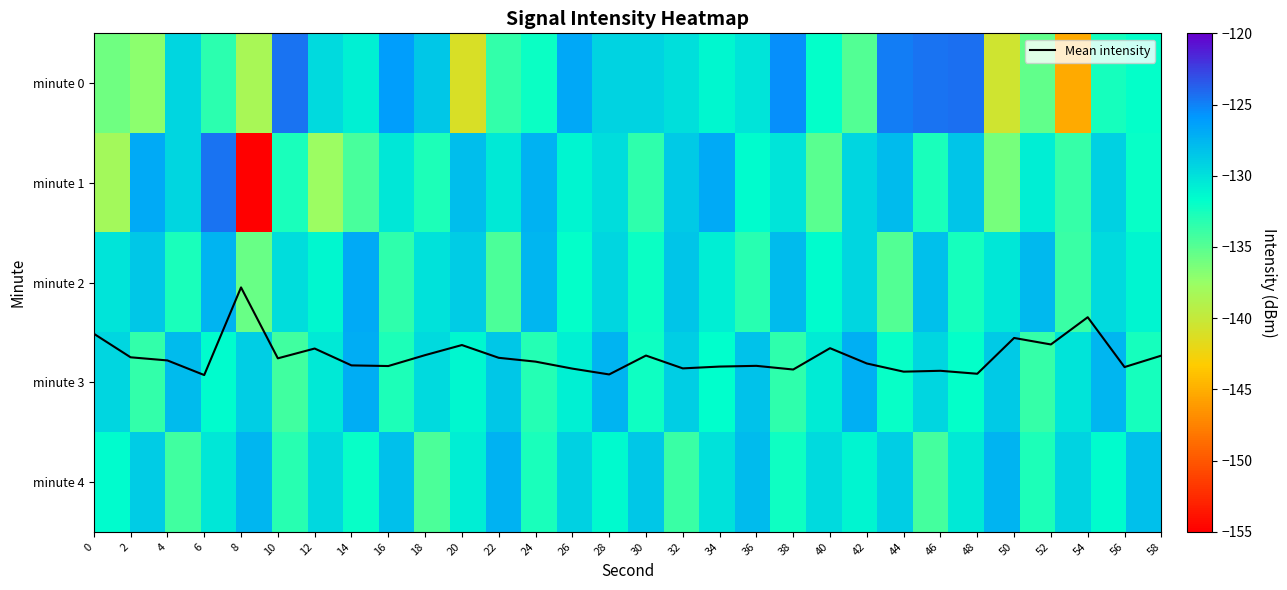

Between 30 and 28, which is larger?

28